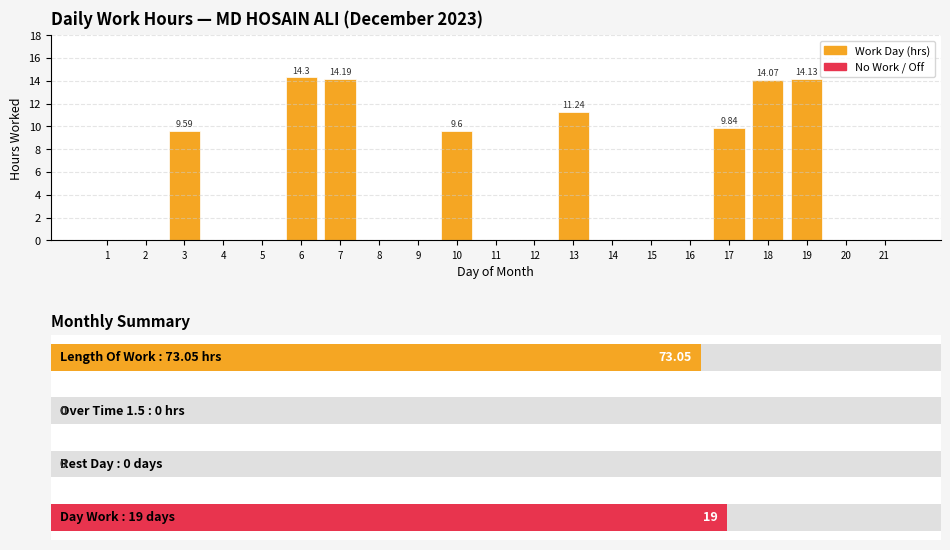

How many bars are there in total?

21